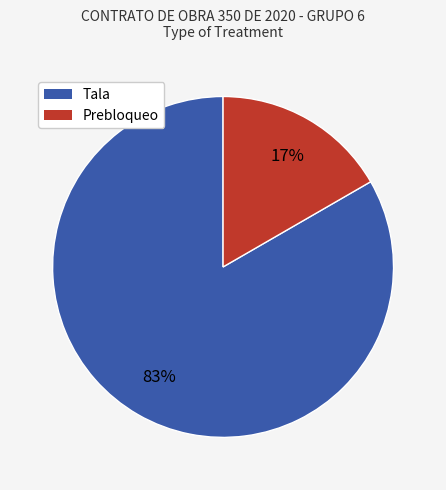

The Tala slice represents 72% of the pie. True or false?

False